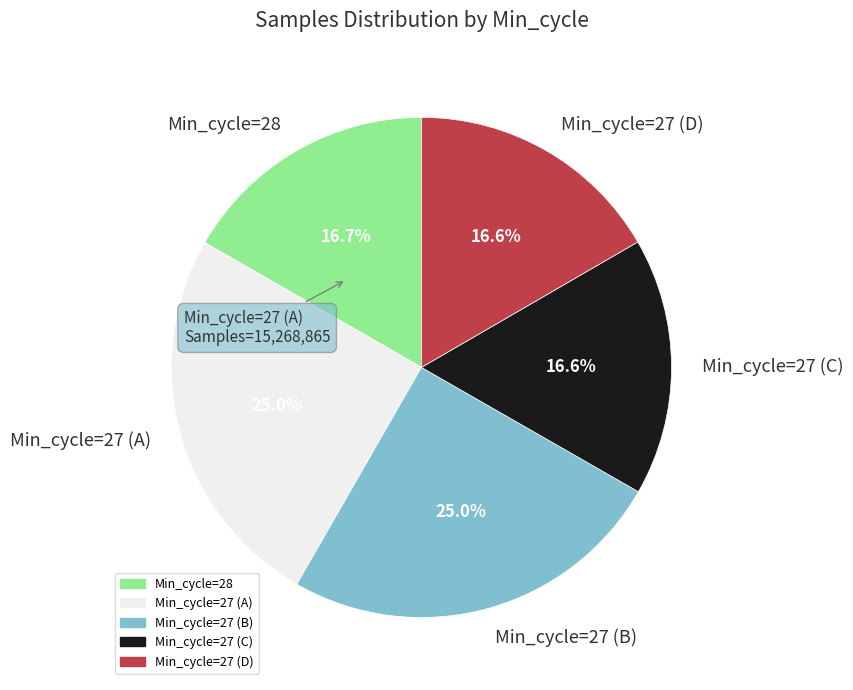

What percentage is NOT represented by Min_cycle=28?

83.3%